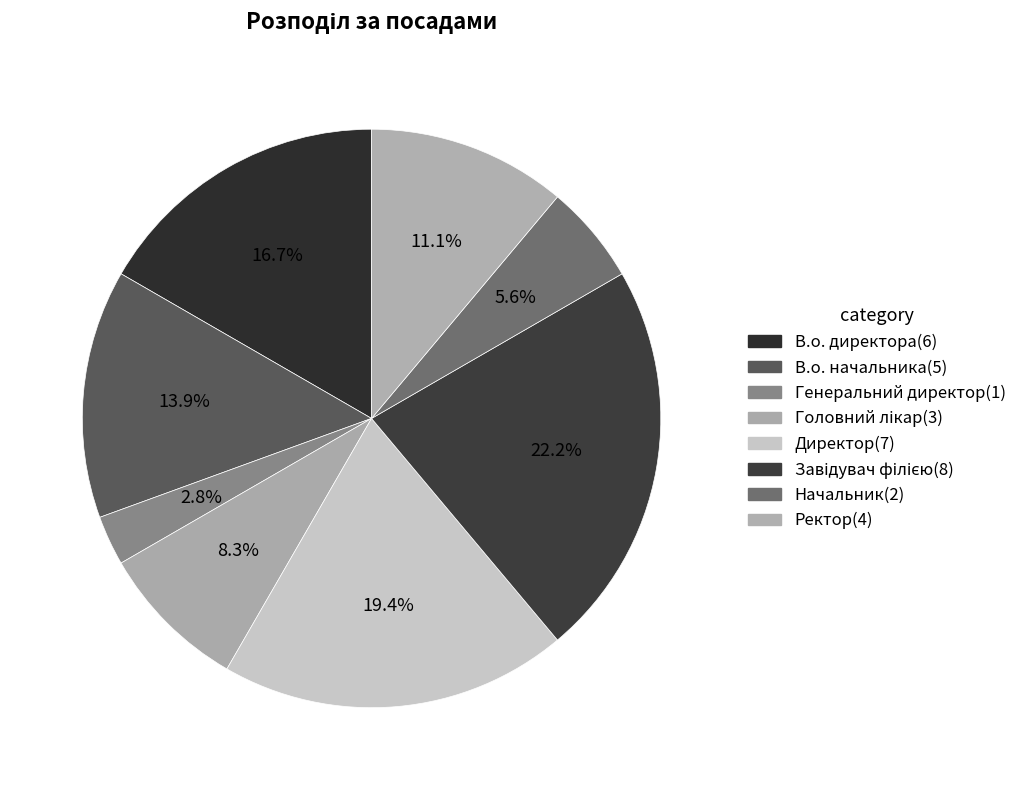

What percentage do Ректор and Генеральний директор together represent?

13.9%